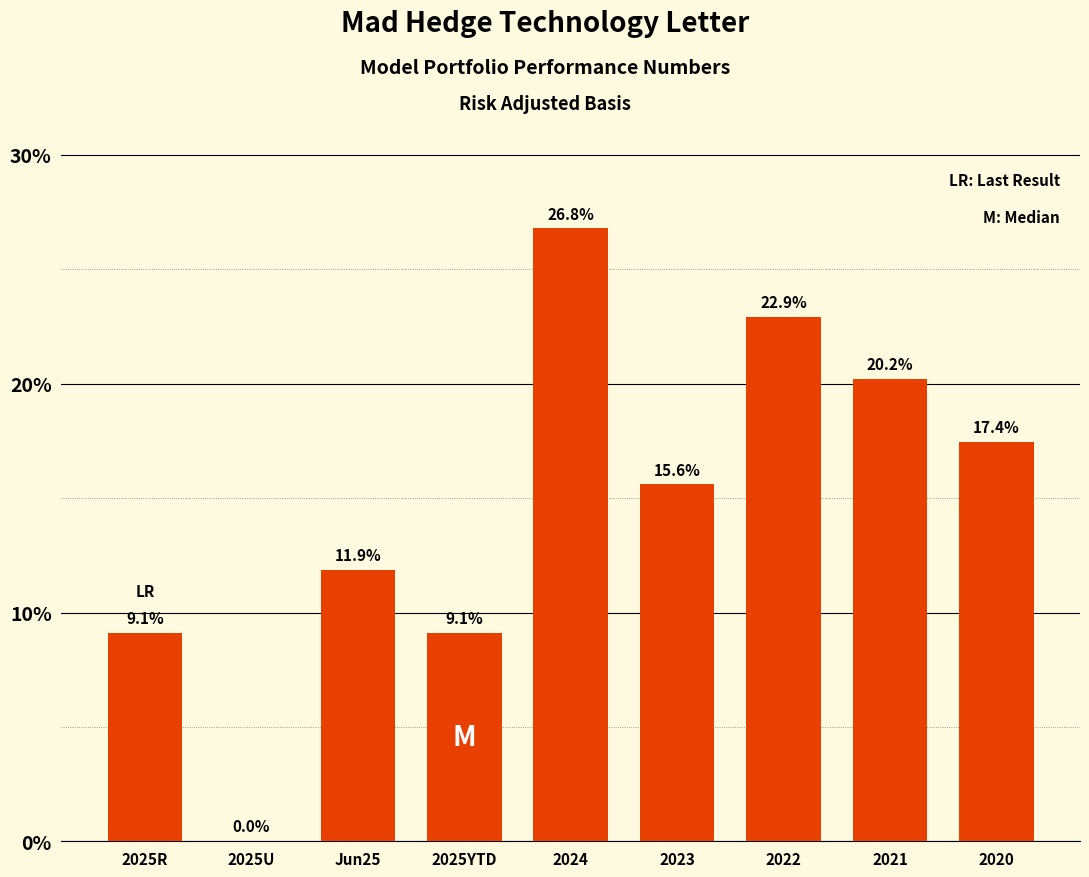

At which category does the chart reach its peak across all series?

2024